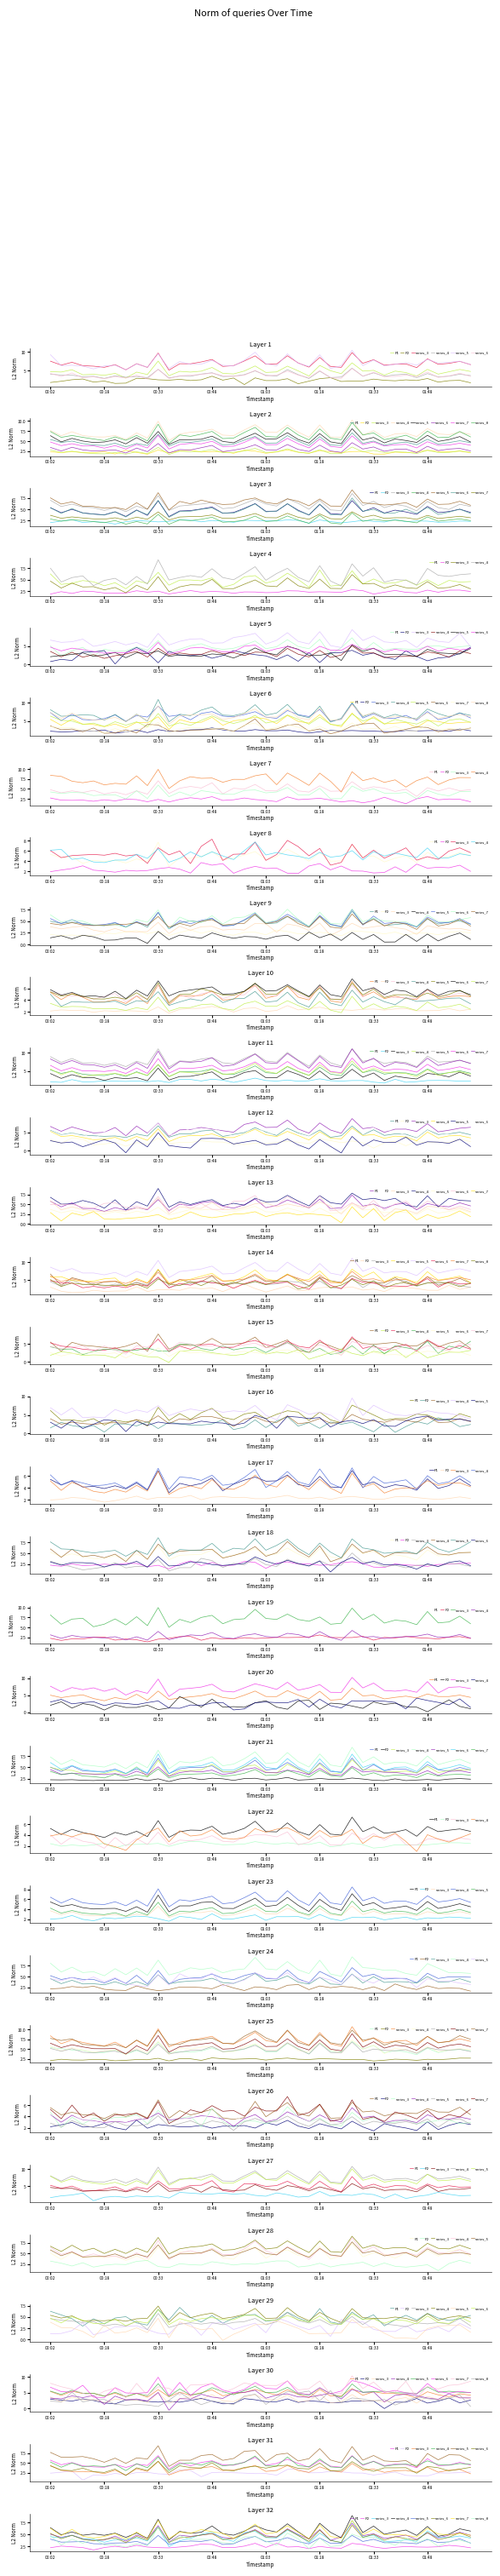

True or false: the data has more than 1 interior local peaks.

True